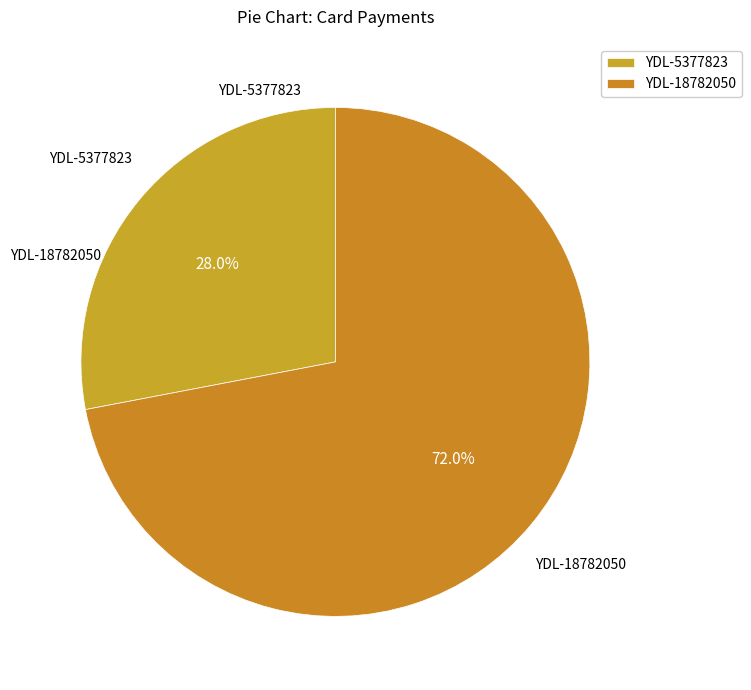

Is there a majority slice in this chart?

Yes